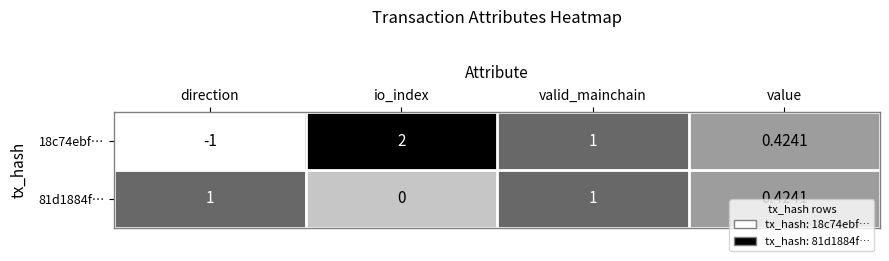

Is the value of 18c74ebf… at valid_mainchain greater than the value of 81d1884f… at io_index?

Yes